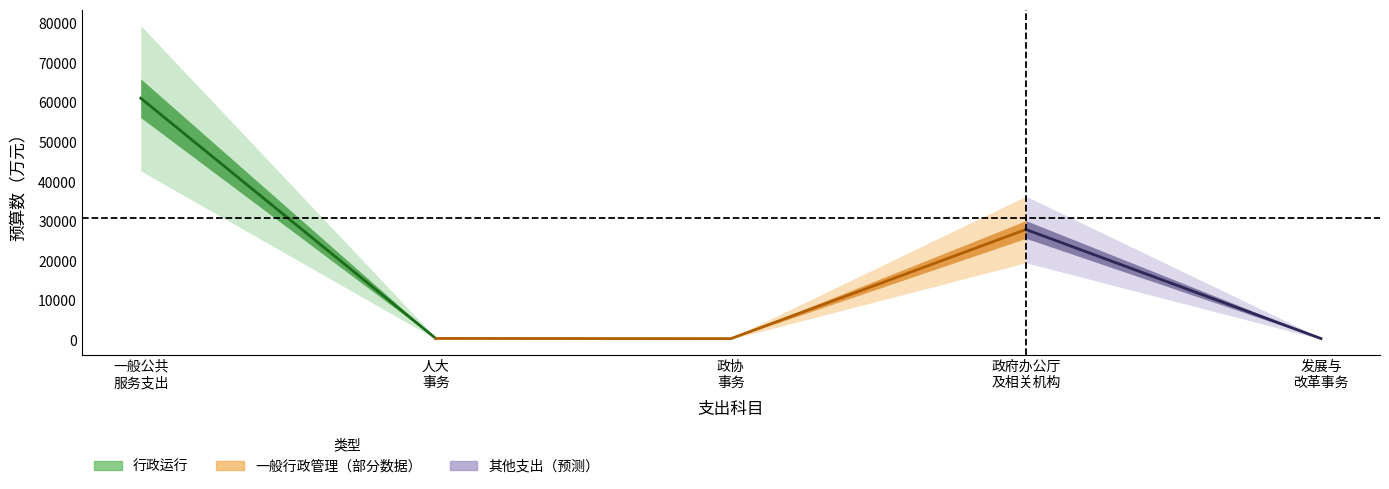

What is the difference between the maximum and minimum values?

60680